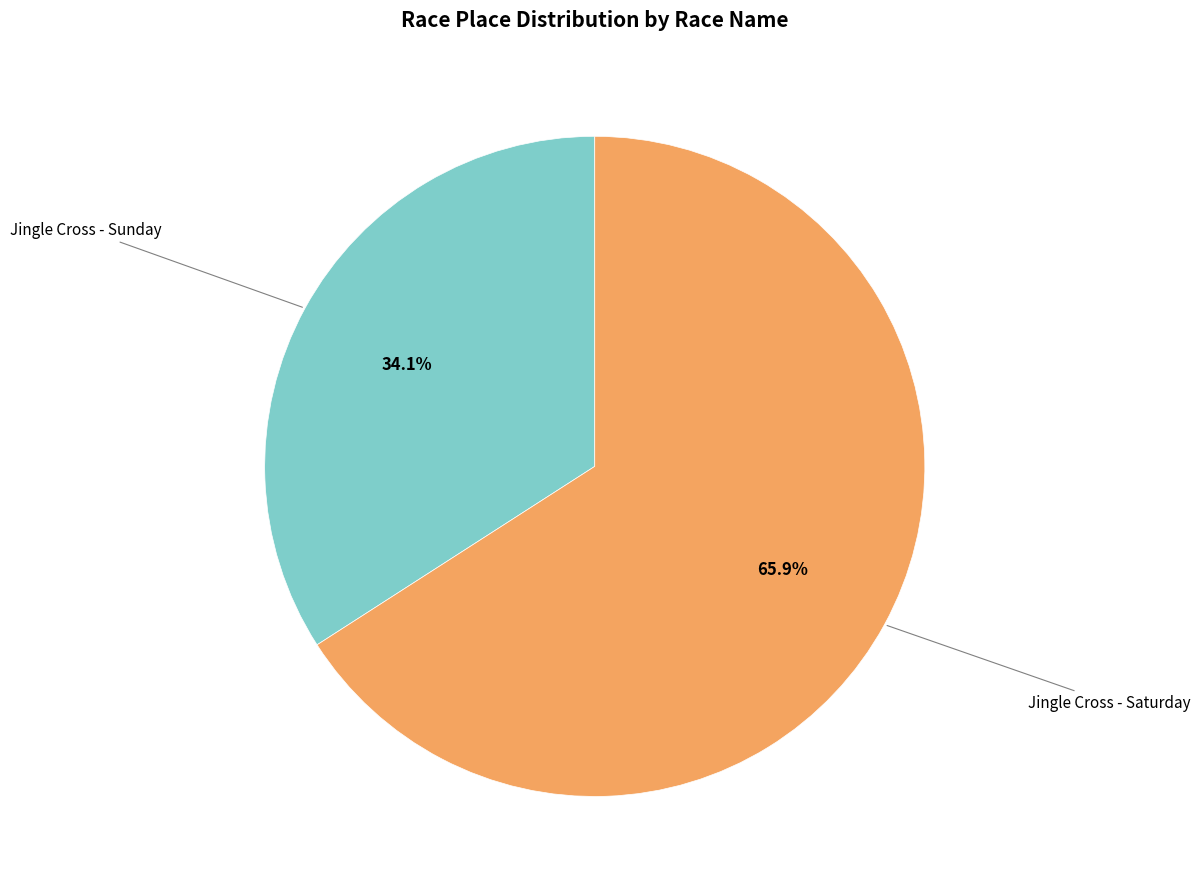

Is there a majority slice in this chart?

Yes